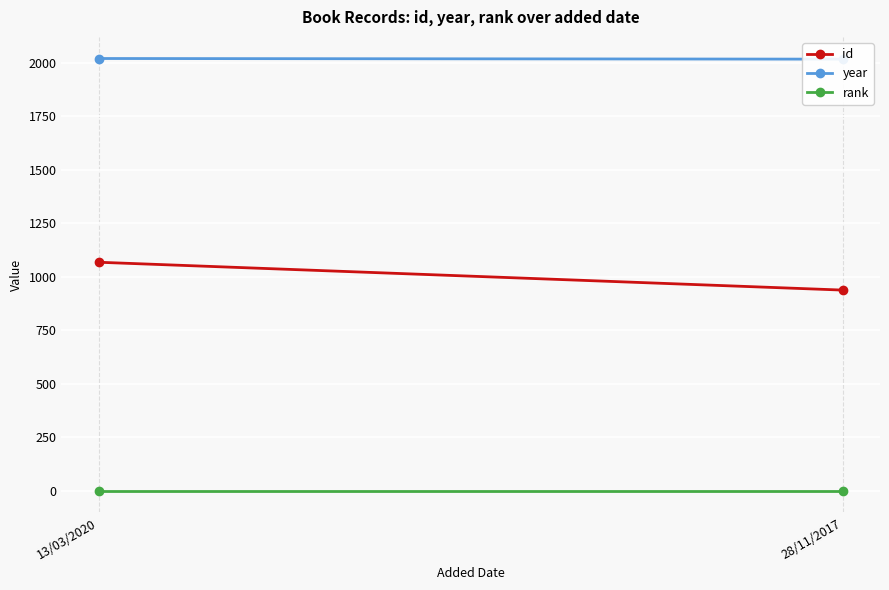

Between 28/11/2017 and 13/03/2020, which is larger?

13/03/2020